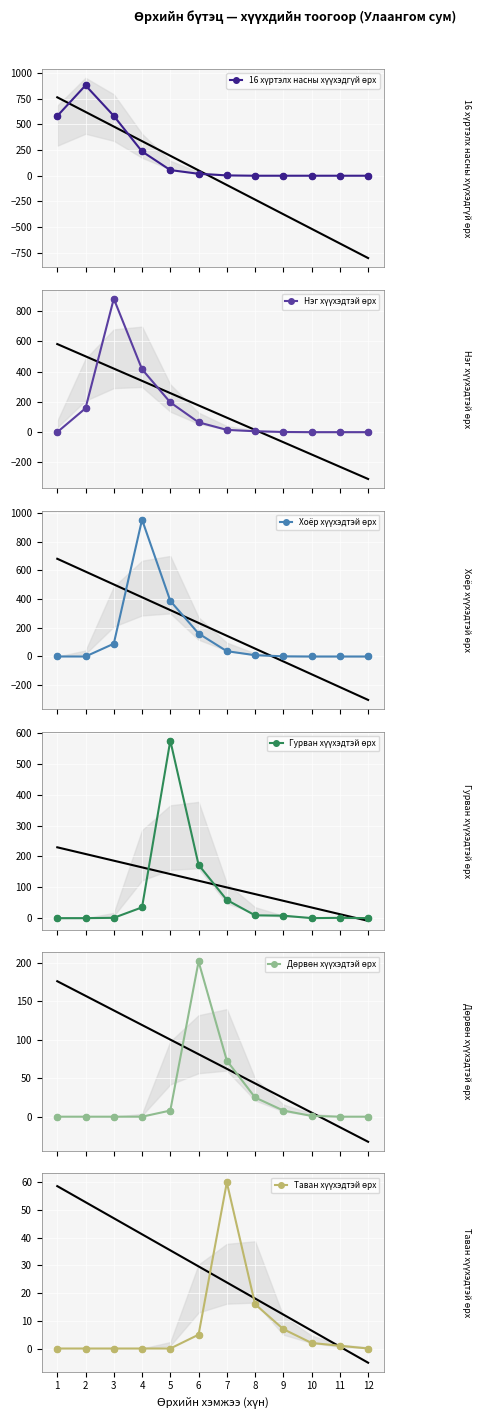

At which category is the sum across all series the highest?

4